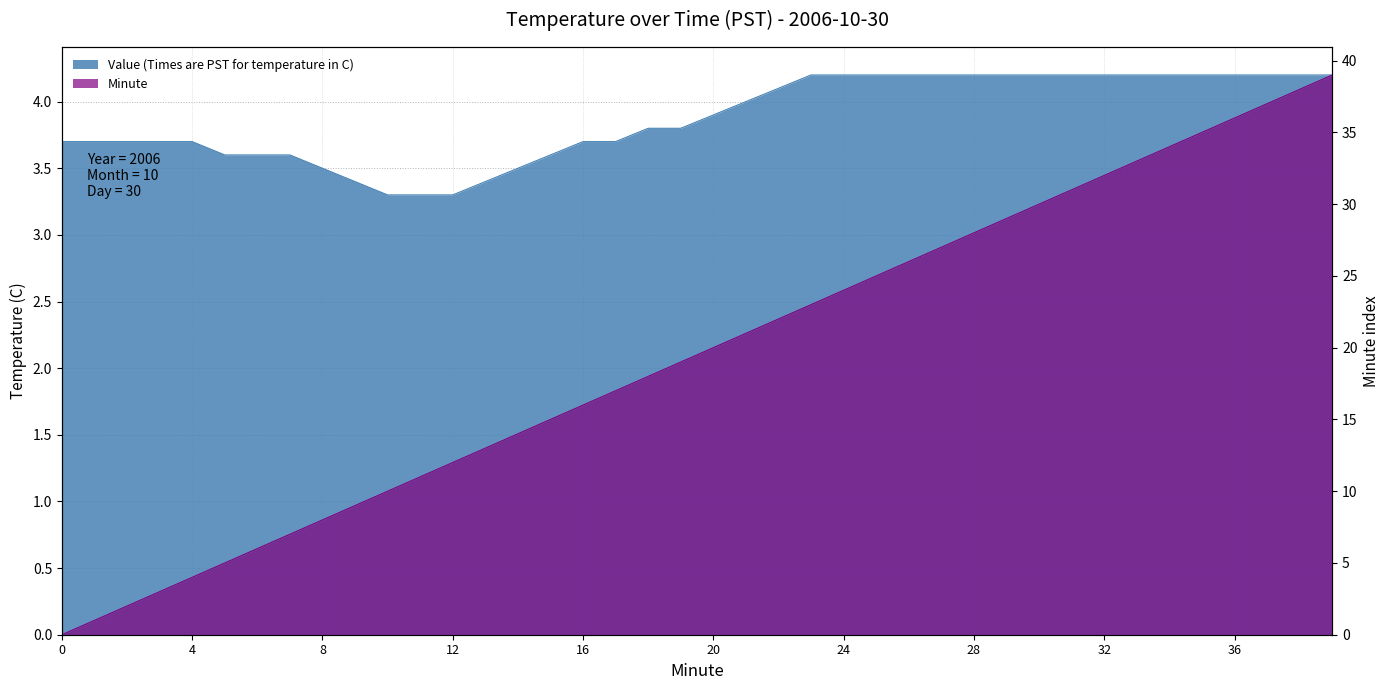

True or false: Minute has more than 0 points higher than both neighbors.

False